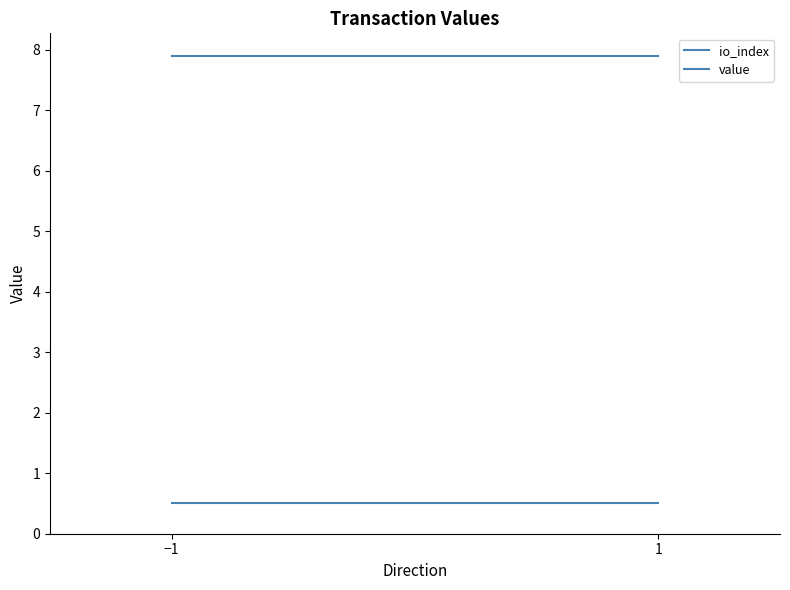

The value of value at 1 is 7.9. True or false?

True